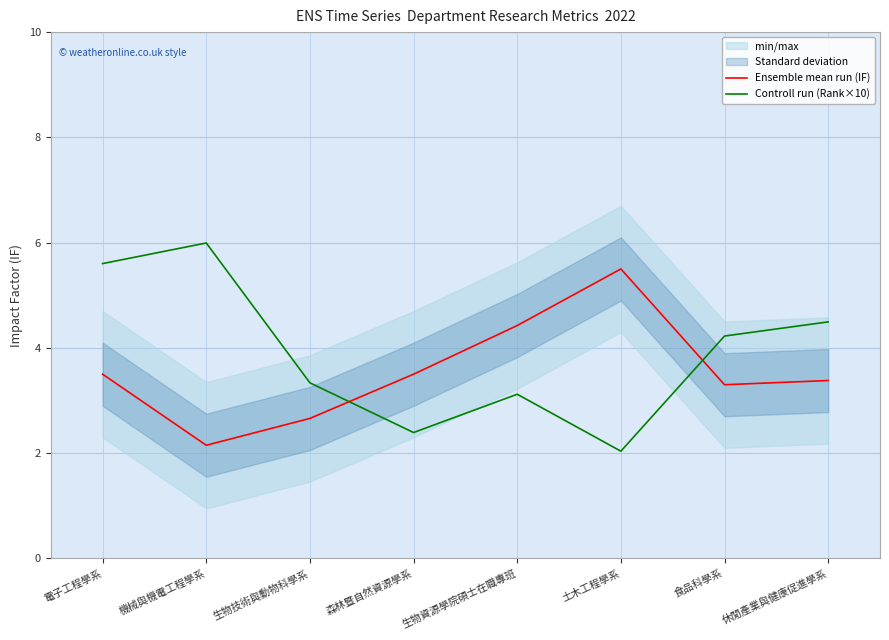

What is the average value of the Controll run (Rank×10) series?

3.9